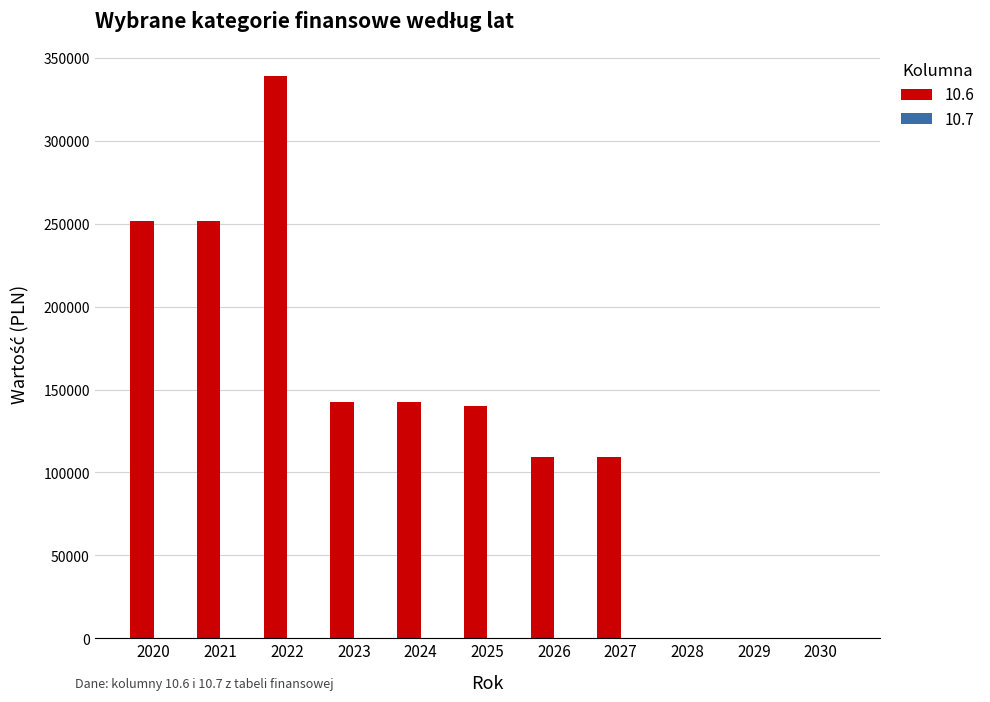

How many categories are shown in the chart?

11